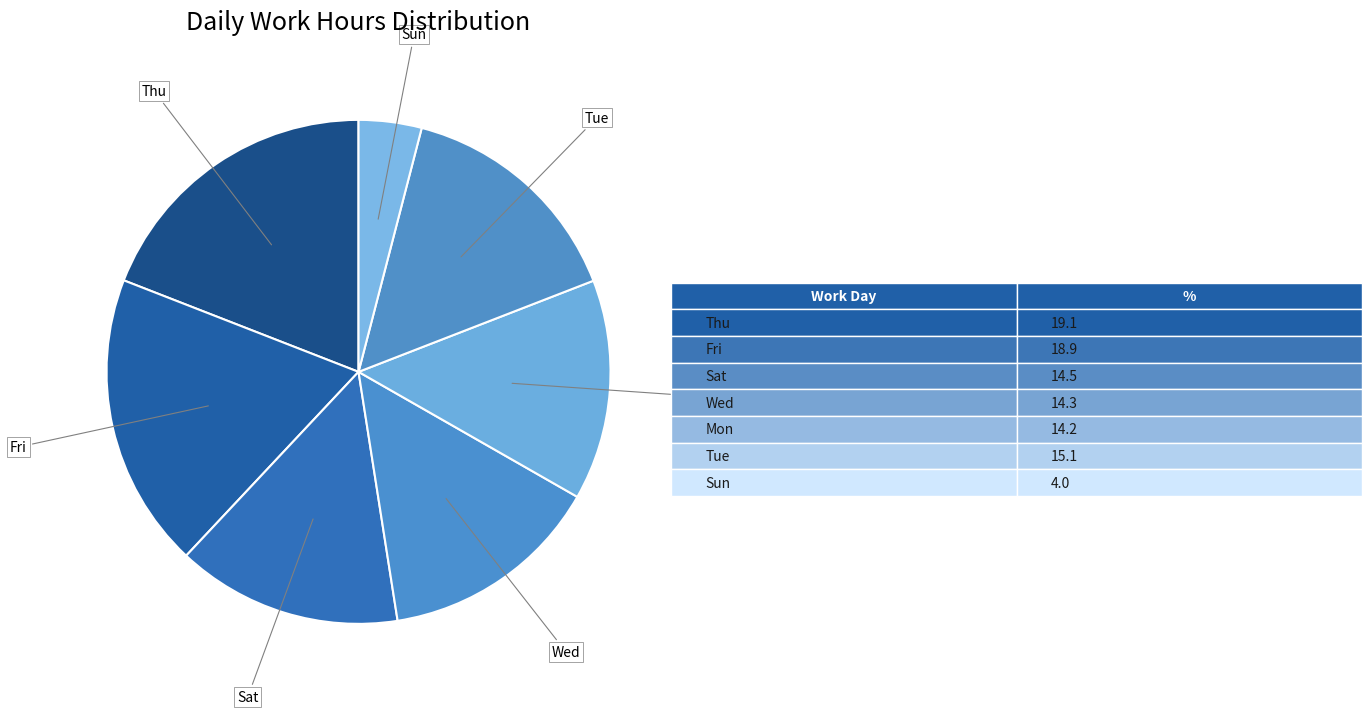

Is there a majority slice in this chart?

No